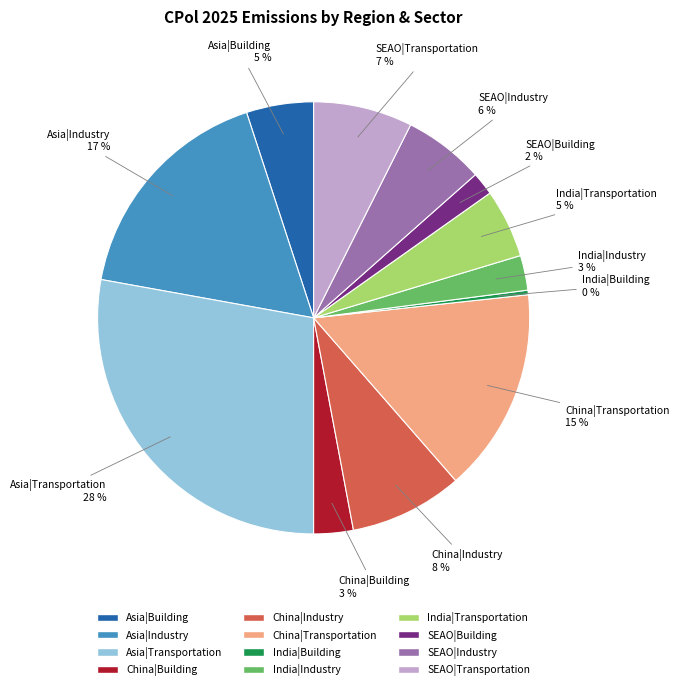

Which has a higher value, China|Industry or SEAO|Building?

China|Industry